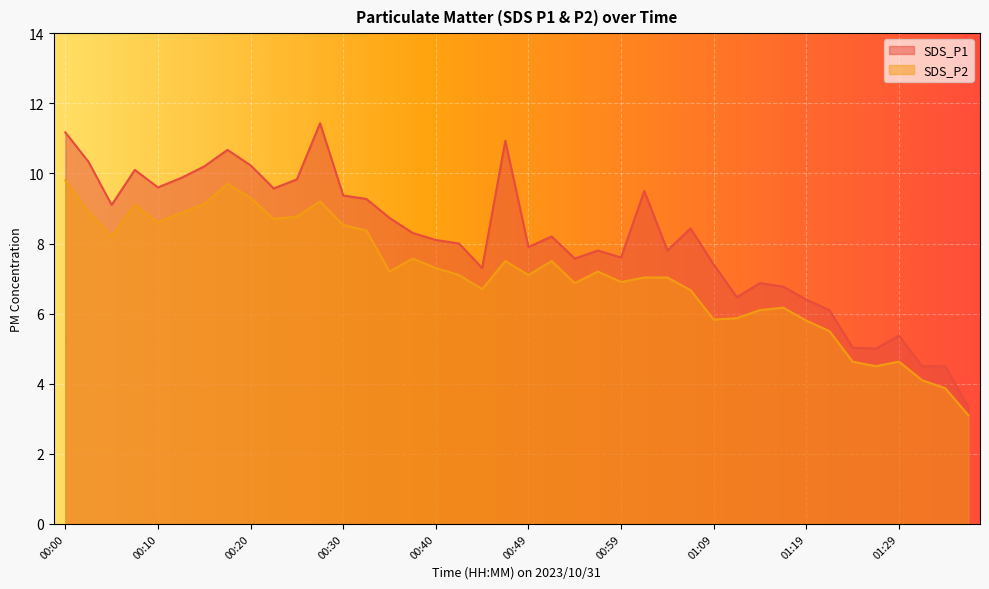

How many values in the SDS_P2 series exceed 7?

24